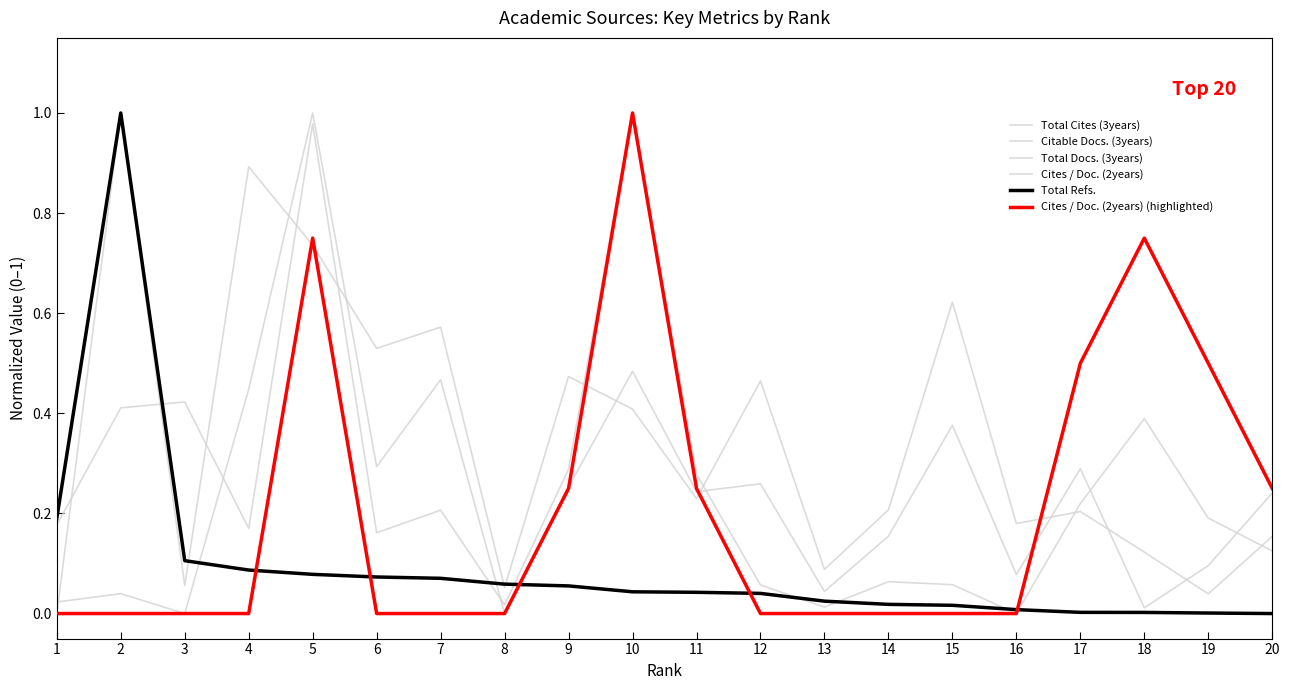

Is this an area chart (filled region under the line)?

No